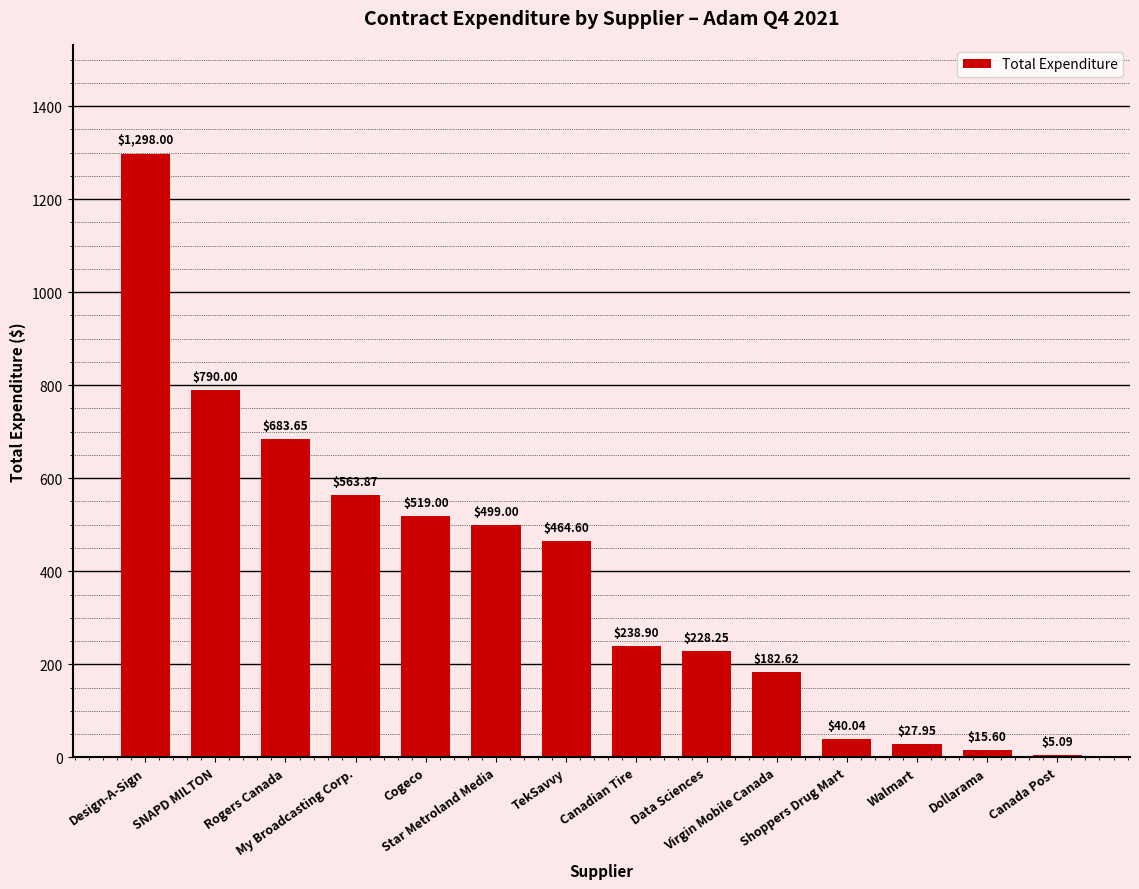

At which category does the chart reach its peak across all series?

Design-A-Sign